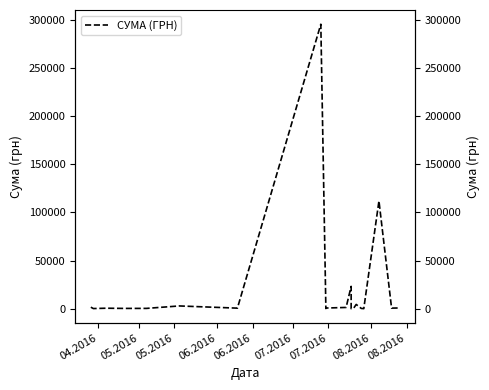

Reading left to right, transcribe all the data shown in this chart.

1592.4	173.9	527.8	323.2	339.4	2886.0	600.0	295638.6	200.8	708.4	1321.3	23228.0	11.2	574.6	4460.0	331.6	97.8	111990.4	633.1	775.0